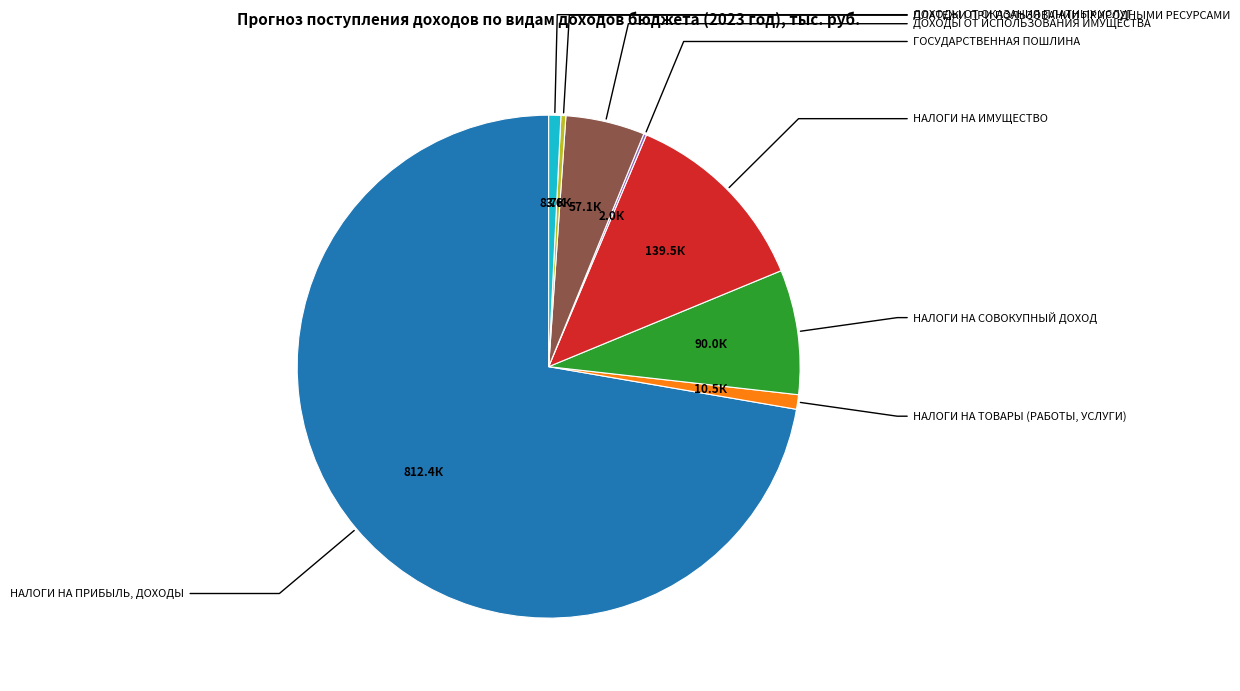

Is there any slice that represents more than half of the pie?

Yes